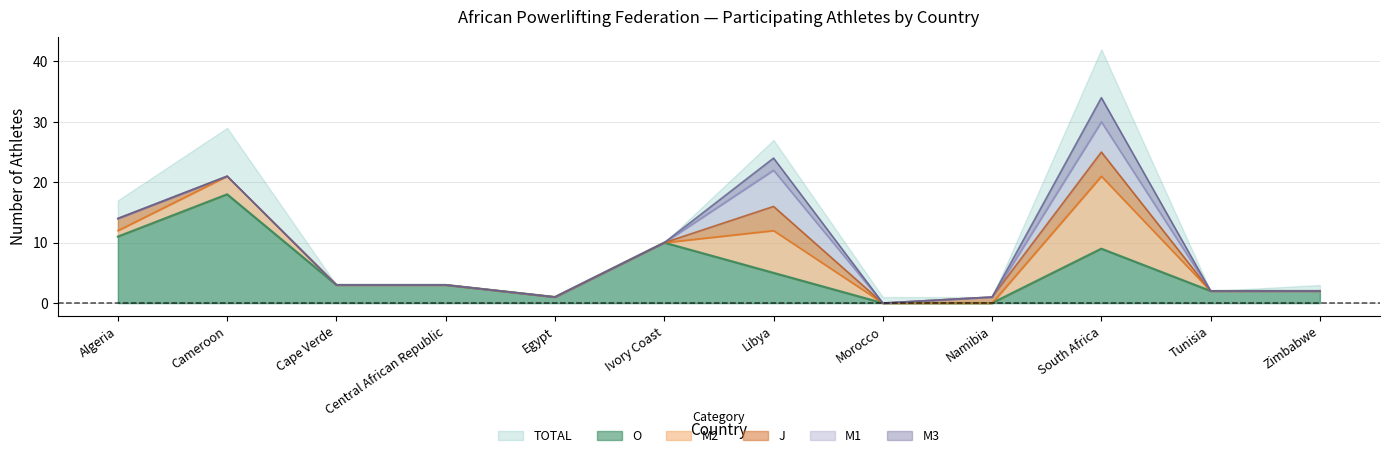

True or false: J and TOTAL intersect in this chart.

False